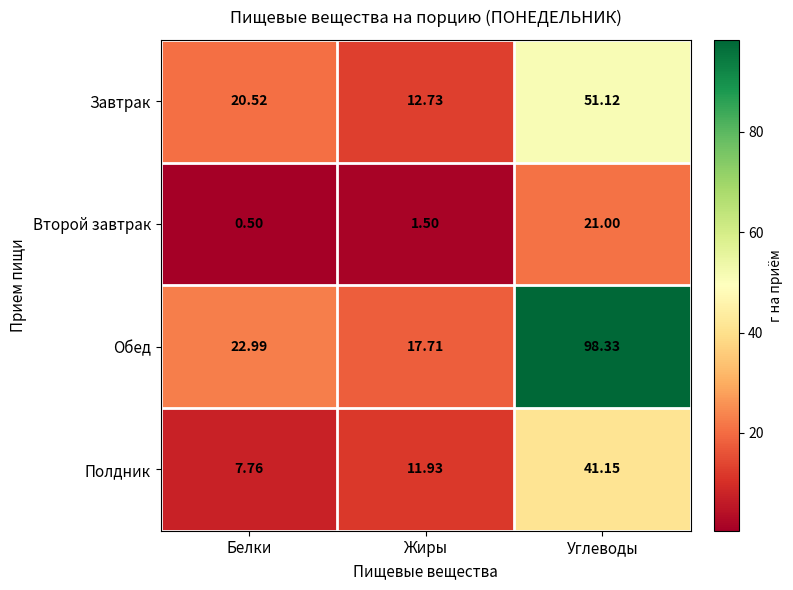

At which label does Обед reach its minimum?

Жиры